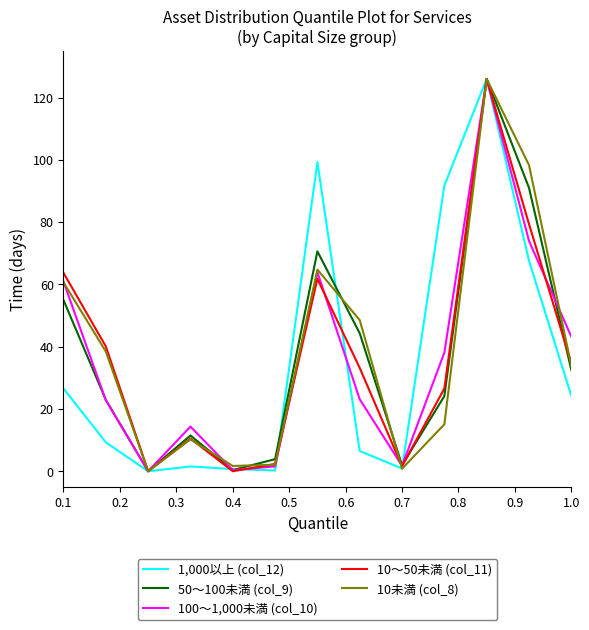

At how many categories does at least one series exceed 77?

4